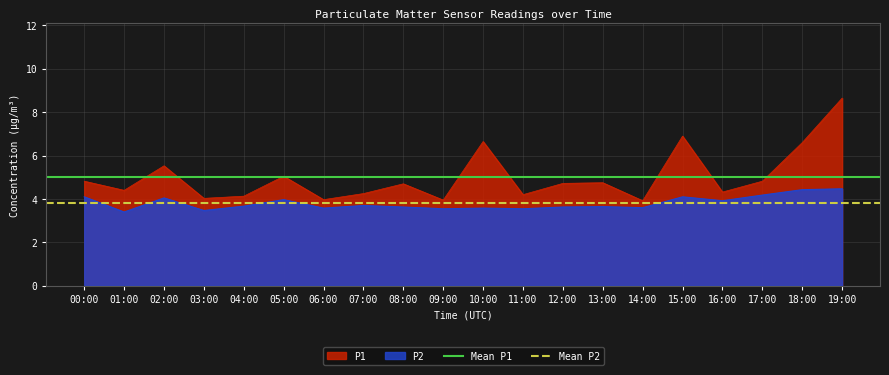

Is it true that Mean P2 equals 3.8 at 00:00?

True